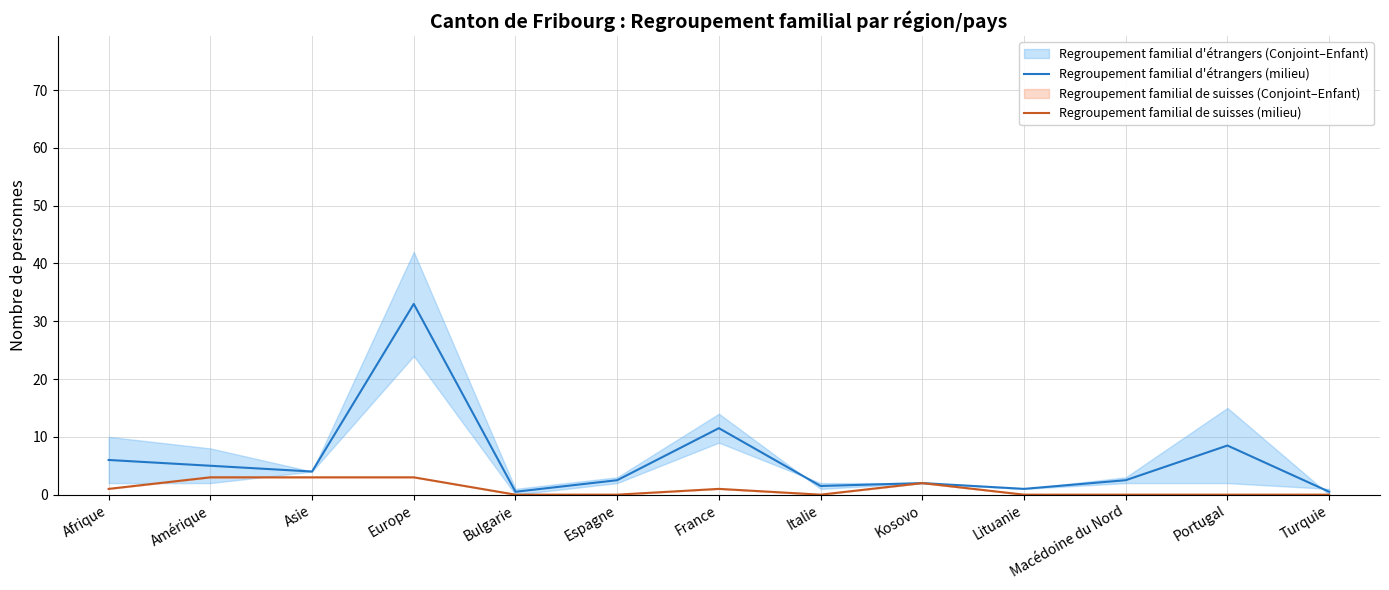

Which label corresponds to the largest value in the chart?

Europe